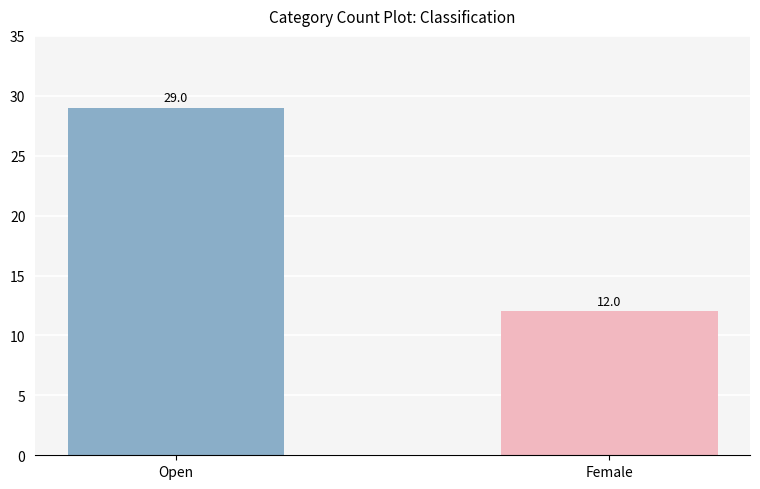

Which label corresponds to the smallest value in the chart?

Female